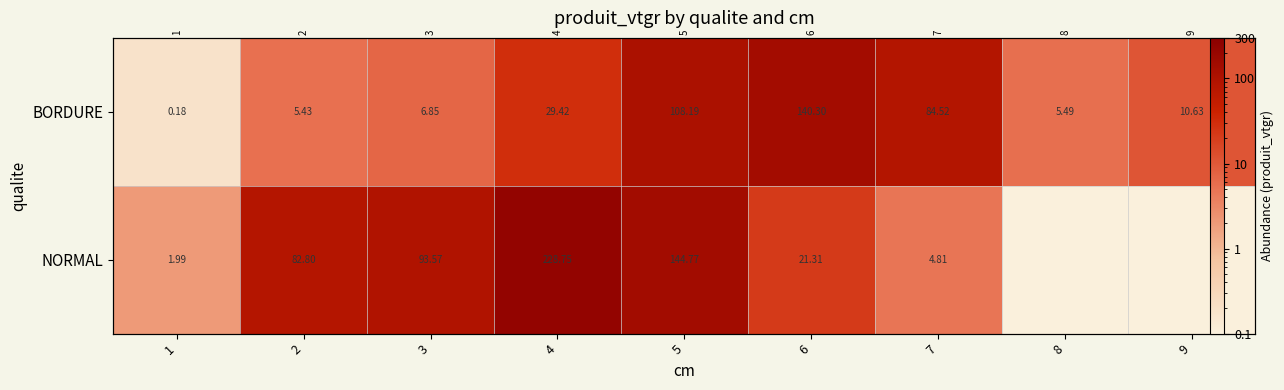

Count the number of data series in this chart.

2